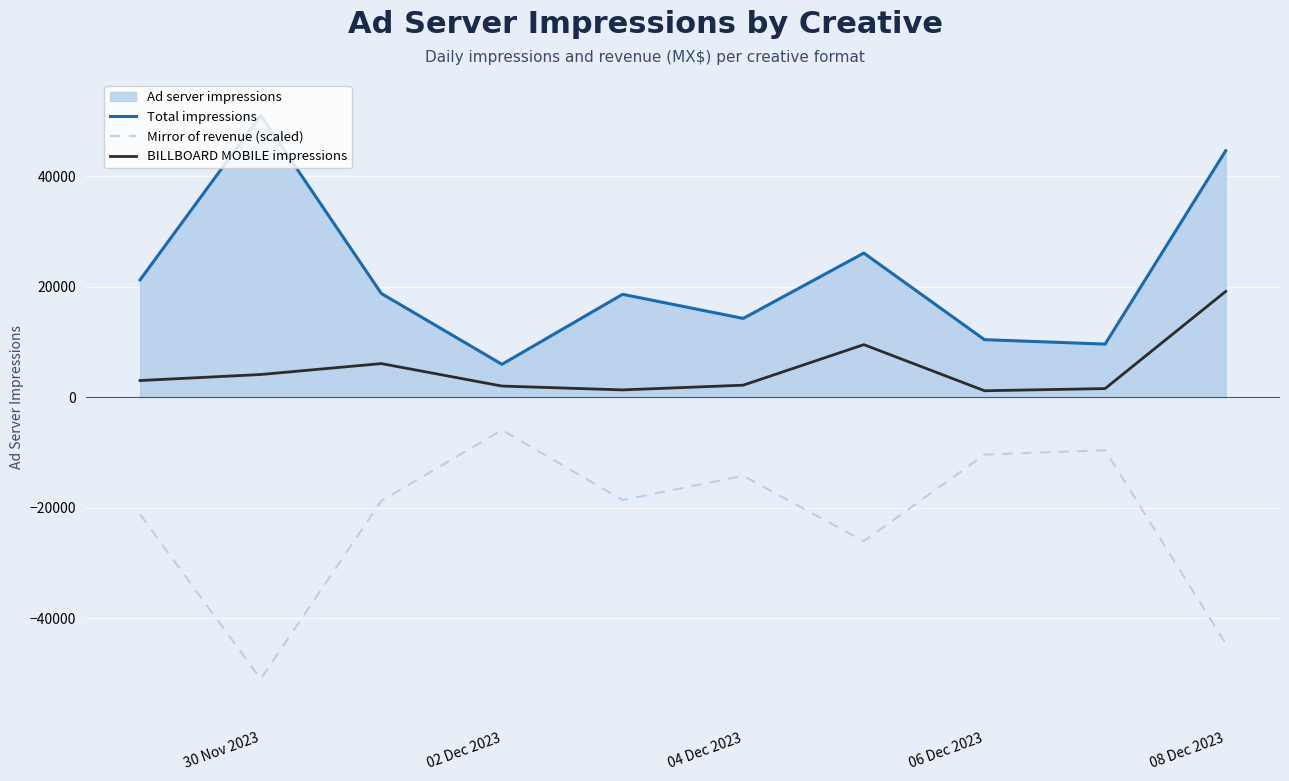

What is the spread (max minus min) of values at 30 Nov 2023?

101978.0